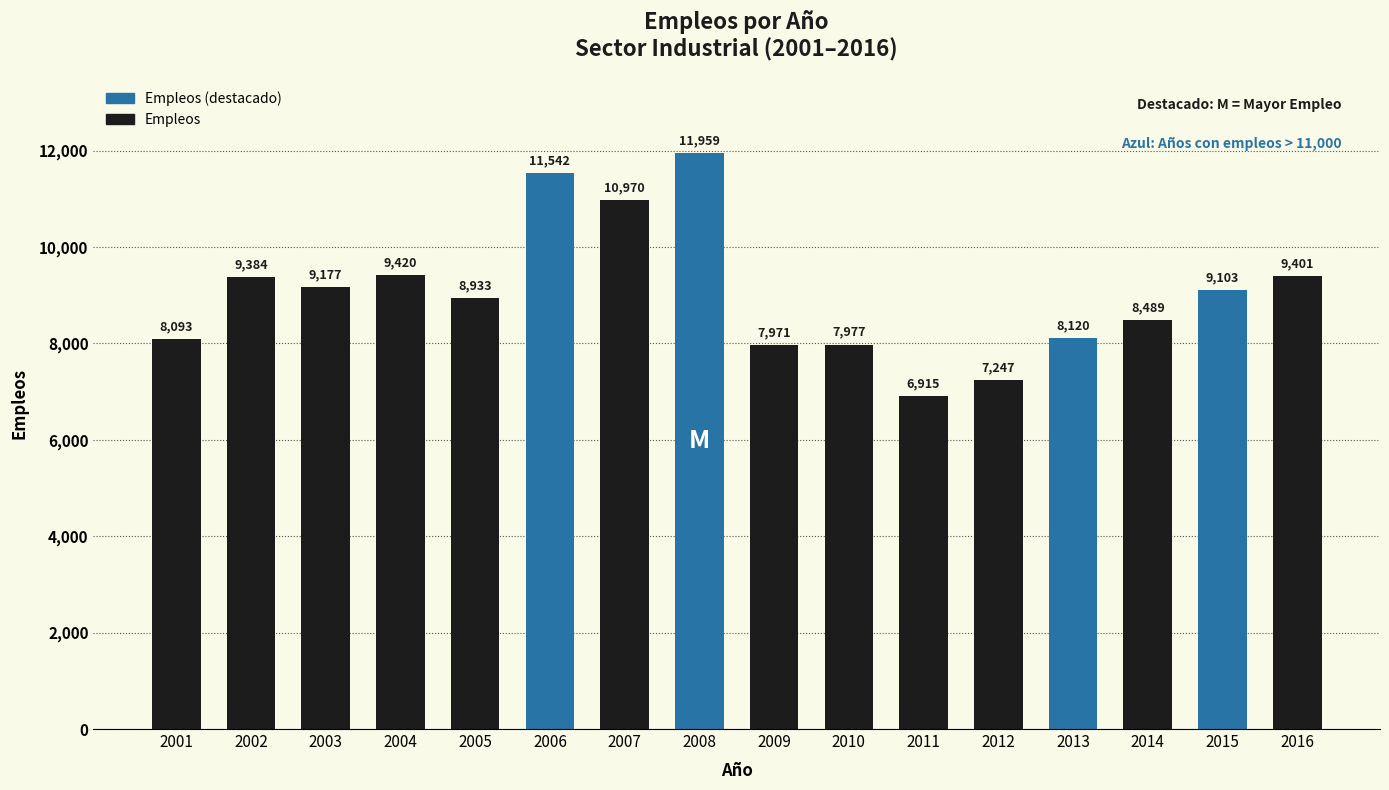

Which category has the highest value across all series?

2008